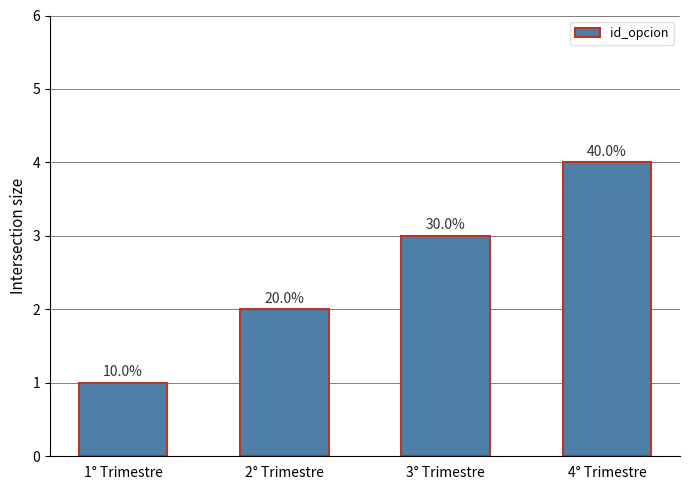

Does the chart contain any negative values?

No